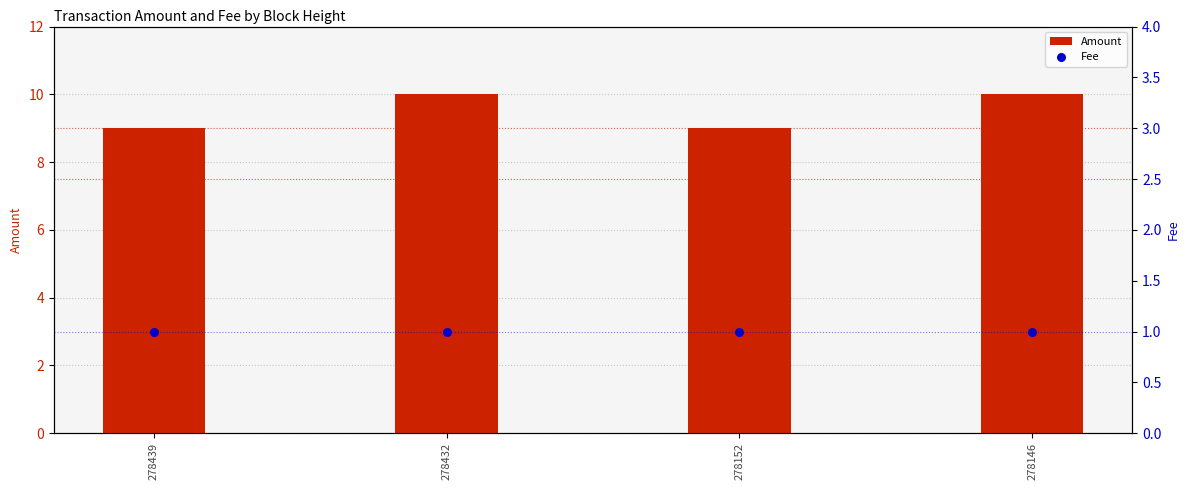

At how many categories does at least one series exceed 4?

4